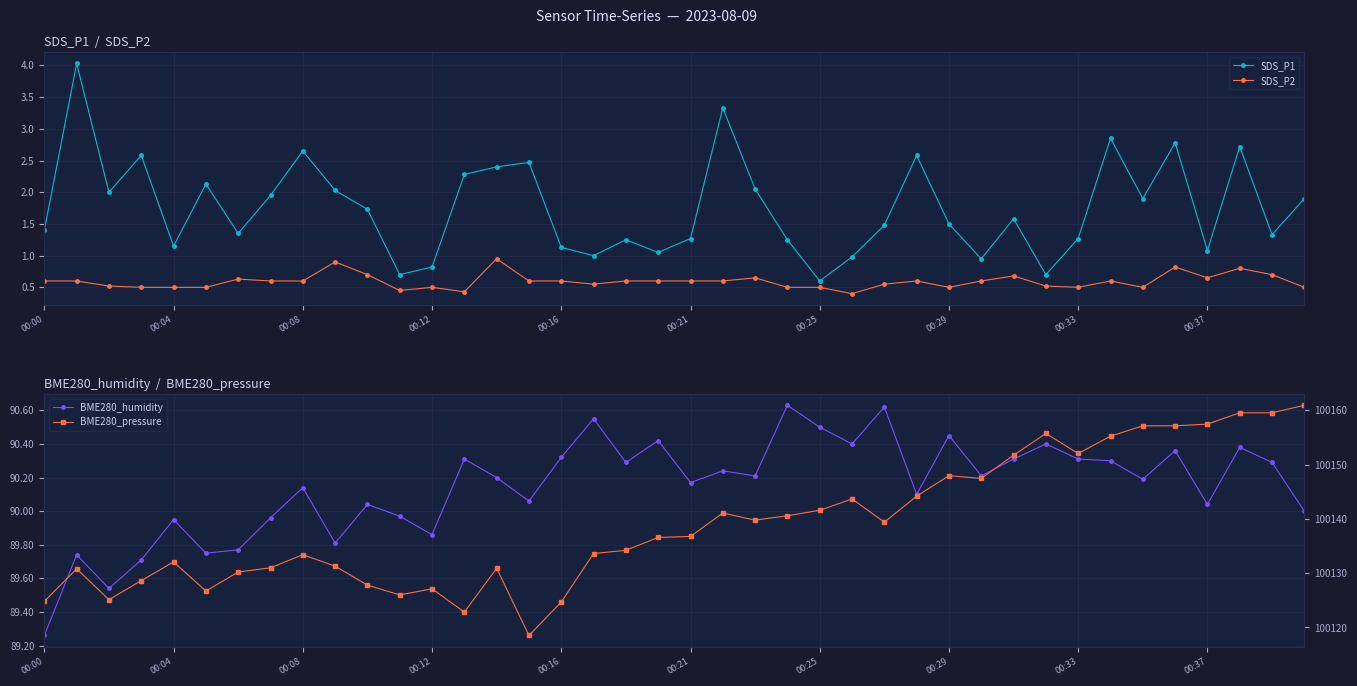

True or false: SDS_P1 and SDS_P2 intersect in this chart.

False